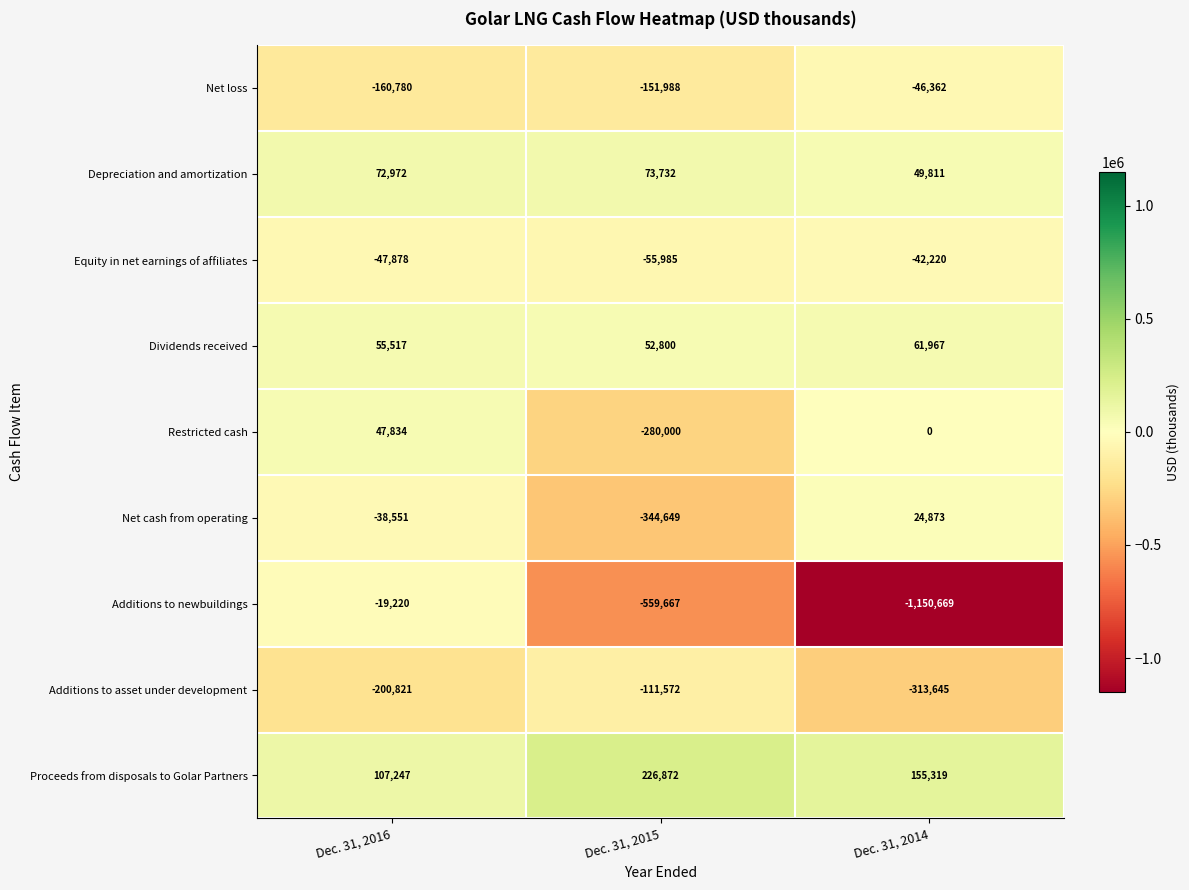

What is the difference between the Net loss values at Dec. 31, 2015 and Dec. 31, 2016?

8792